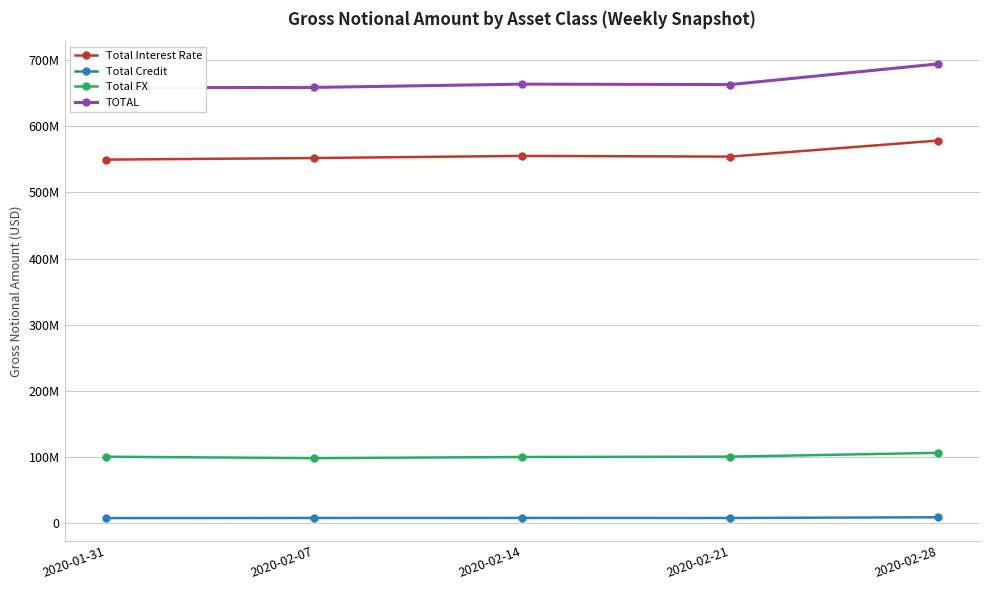

Reading right to left, transcribe all the data shown in this chart.

Total Interest Rate: 2020-02-28=578344450	2020-02-21=554014175	2020-02-14=555064477	2020-02-07=551899615	2020-01-31=549468534
Total Credit: 2020-02-28=9221096	2020-02-21=8101130	2020-02-14=8192193	2020-02-07=8119017	2020-01-31=7971546
Total FX: 2020-02-28=106516233	2020-02-21=100725828	2020-02-14=100245308	2020-02-07=98512504	2020-01-31=100664237
TOTAL: 2020-02-28=694081779	2020-02-21=662841133	2020-02-14=663501978	2020-02-07=658531137	2020-01-31=658104318